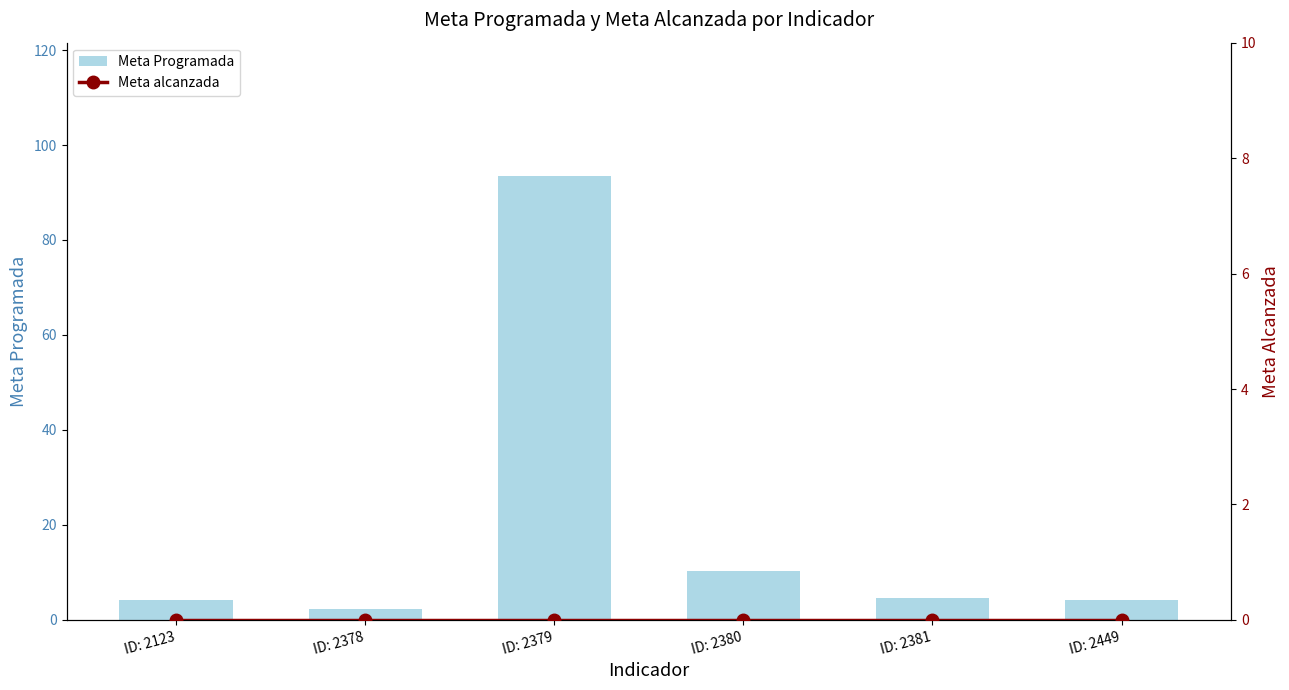

What is the maximum value for Meta Programada?

93.5